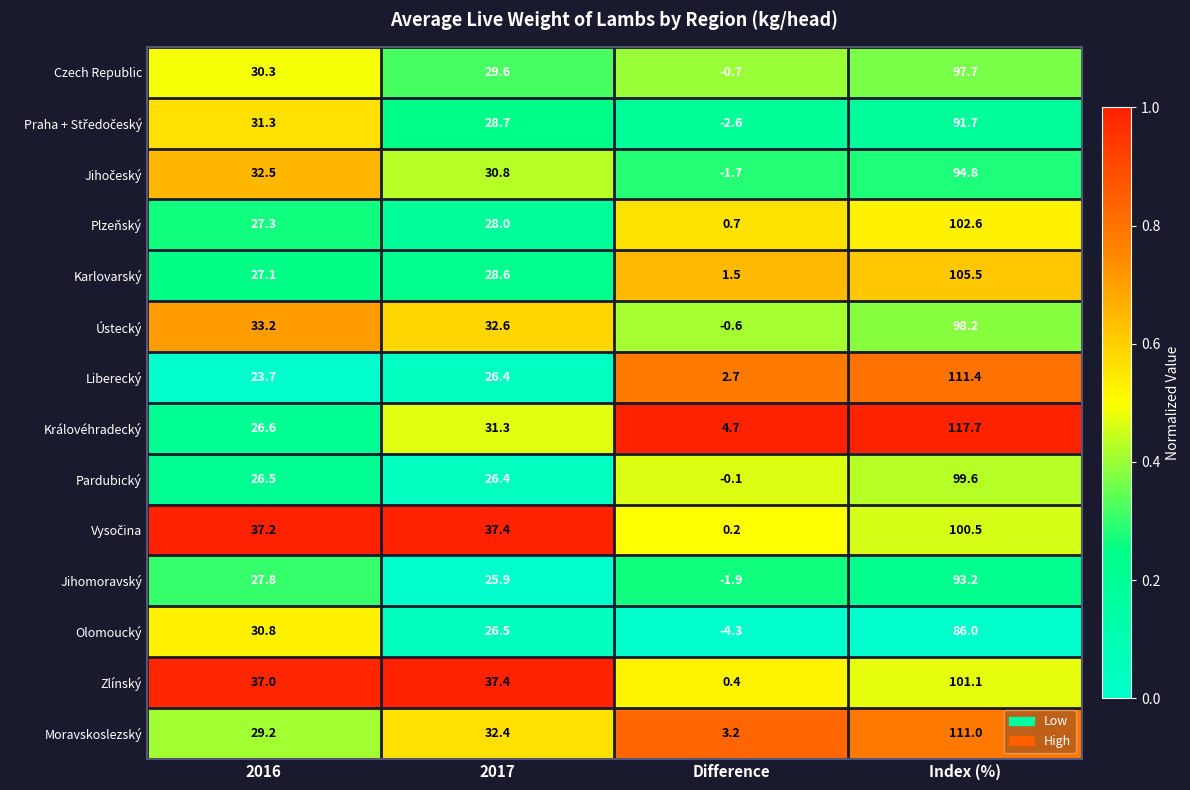

The Pardubický series shows -0.1 at Difference. True or false?

True